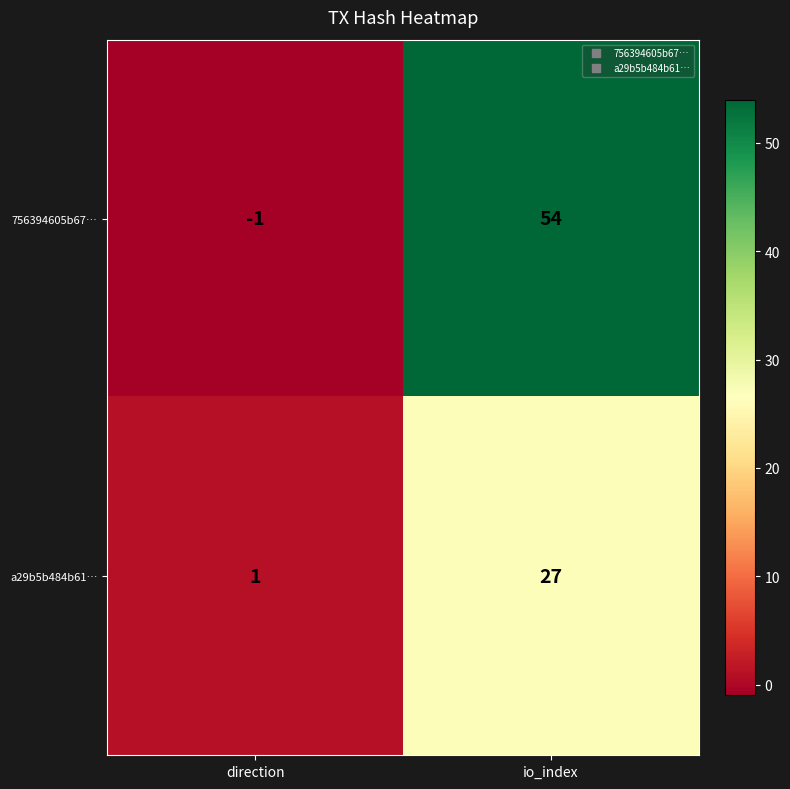

Is it true that 756394605b67… equals 54 at io_index?

True